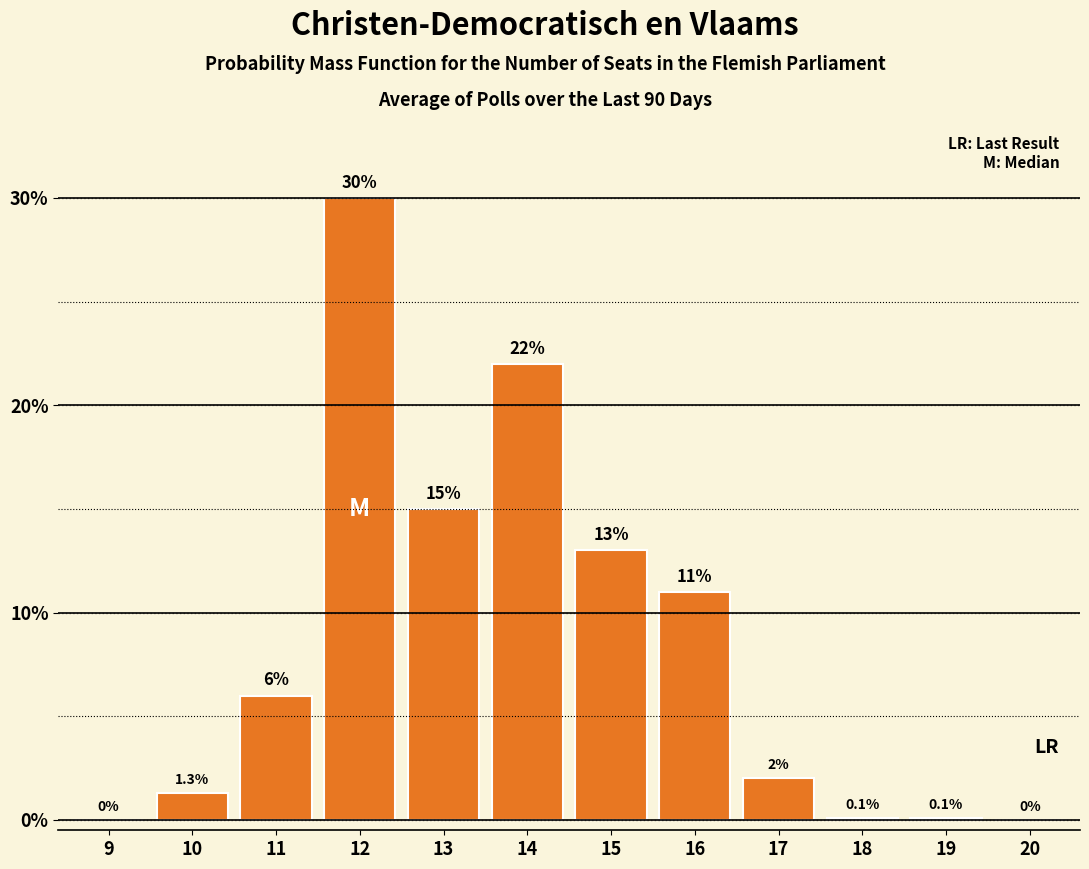

Reading left to right, extract all data points from this chart.

9=0.0	10=1.3	11=6.0	12=30.0	13=15.0	14=22.0	15=13.0	16=11.0	17=2.0	18=0.1	19=0.1	20=0.0